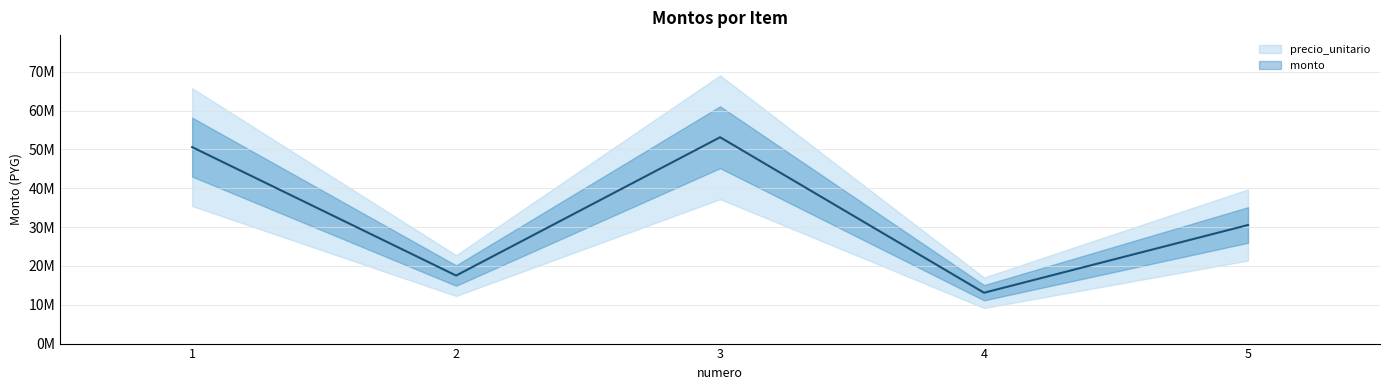

What is the value of the 1st point from the left?

50600000